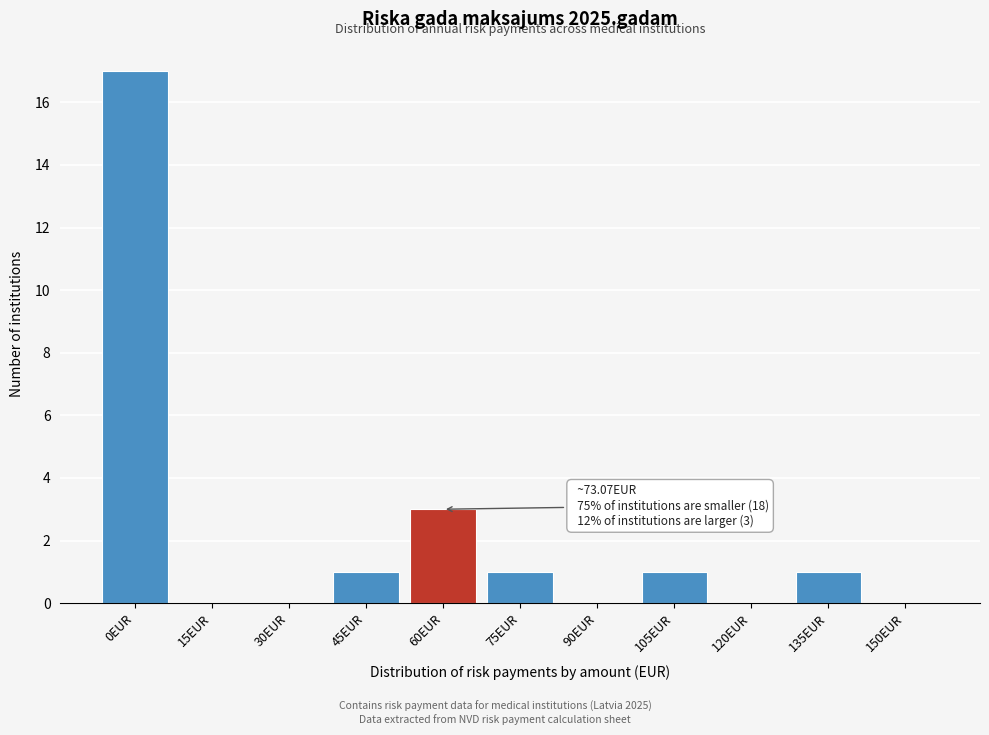

Reading left to right, extract all data points from this chart.

0EUR=17	15EUR=0	30EUR=0	45EUR=1	60EUR=3	75EUR=1	90EUR=0	105EUR=1	120EUR=0	135EUR=1	150EUR=0